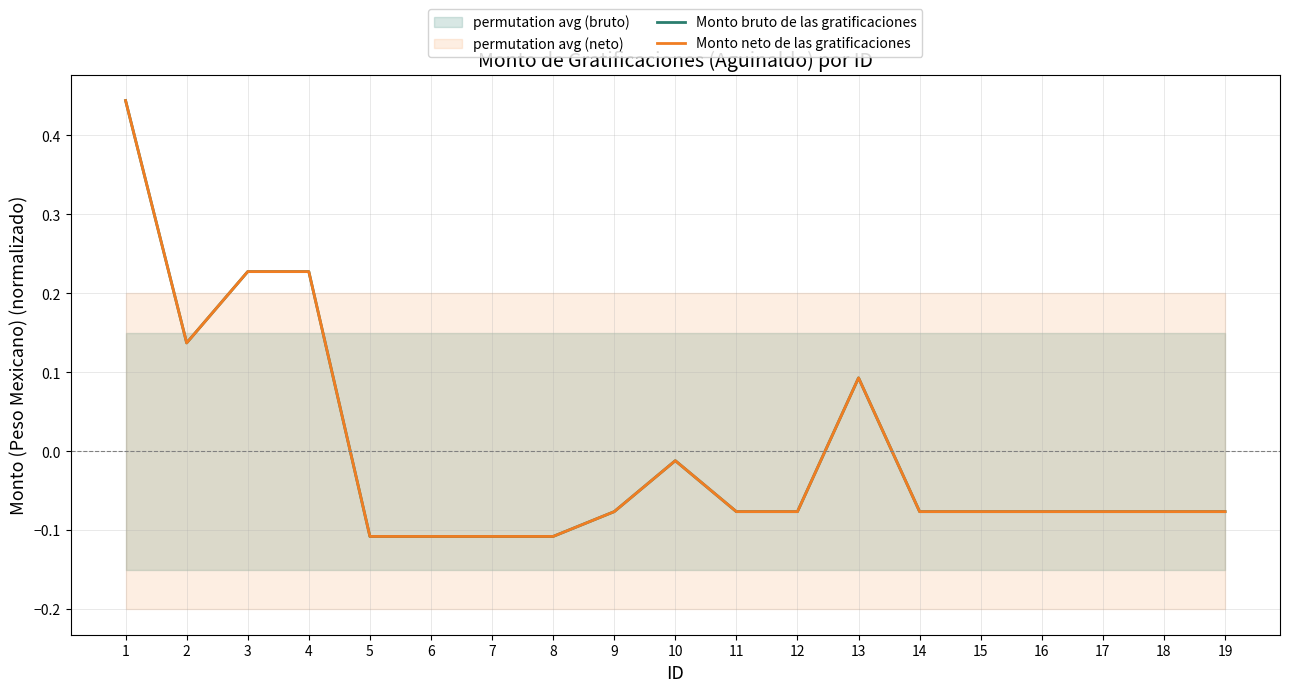

What is the maximum value for Monto neto de las gratificaciones?

0.4